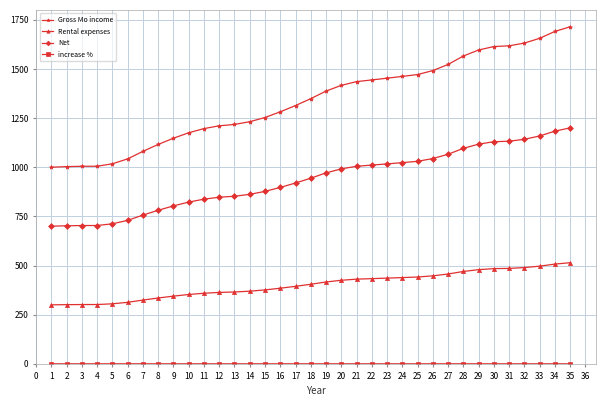

What is the spread (max minus min) of values at 25?

1471.5